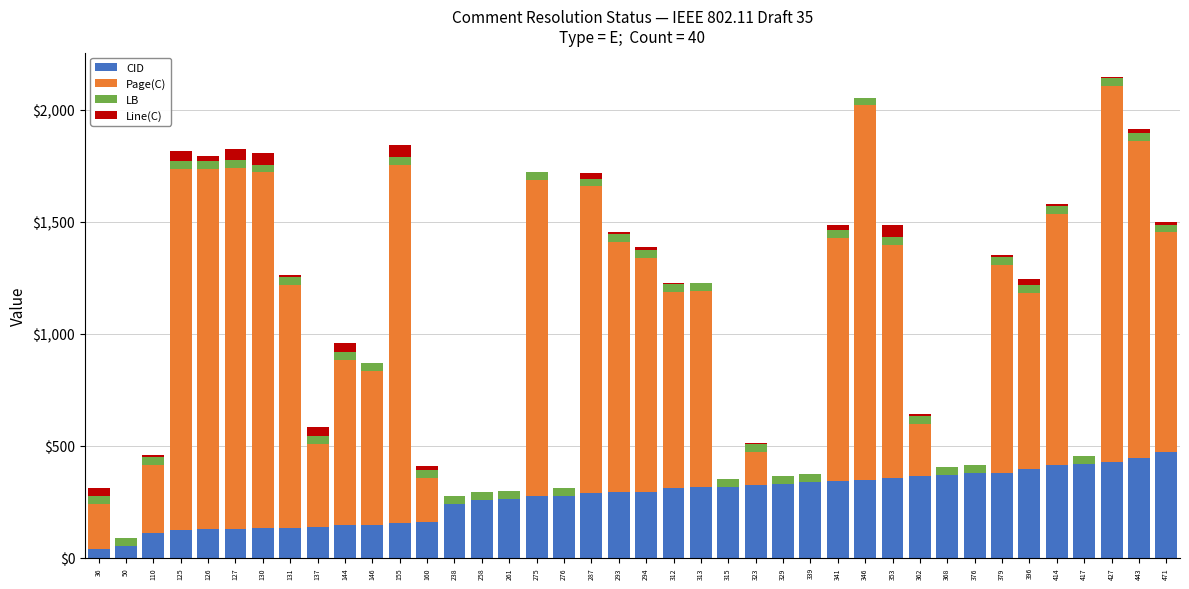

At which category is the sum across all series the highest?

427